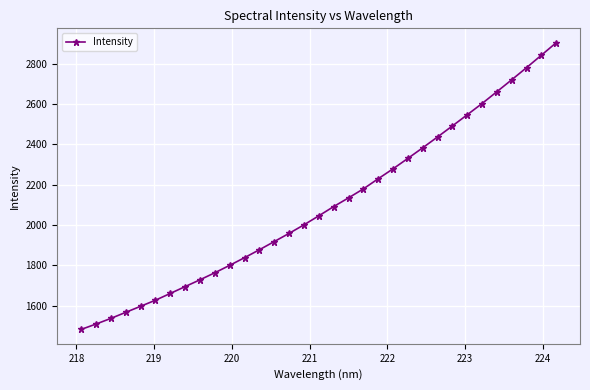

What is the difference between the maximum and second lowest values?

1398.2